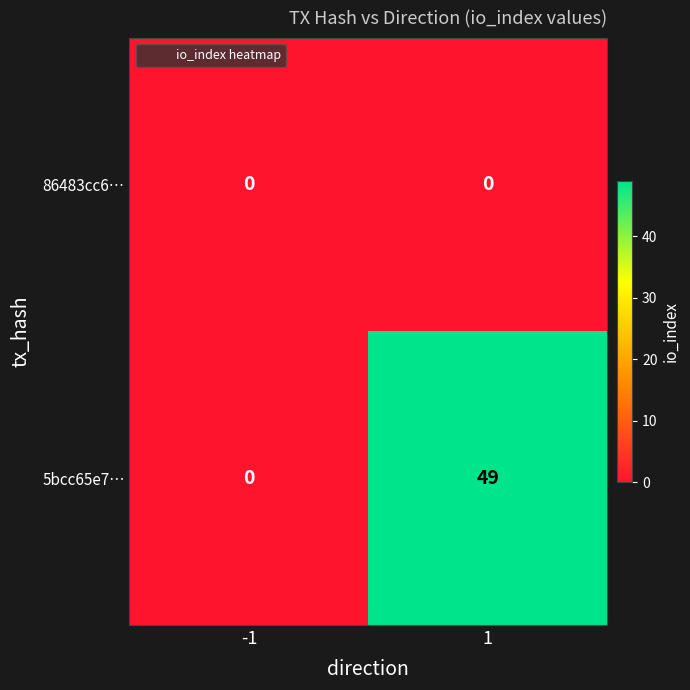

The value of 5bcc65e7… at -1 is -15. True or false?

False